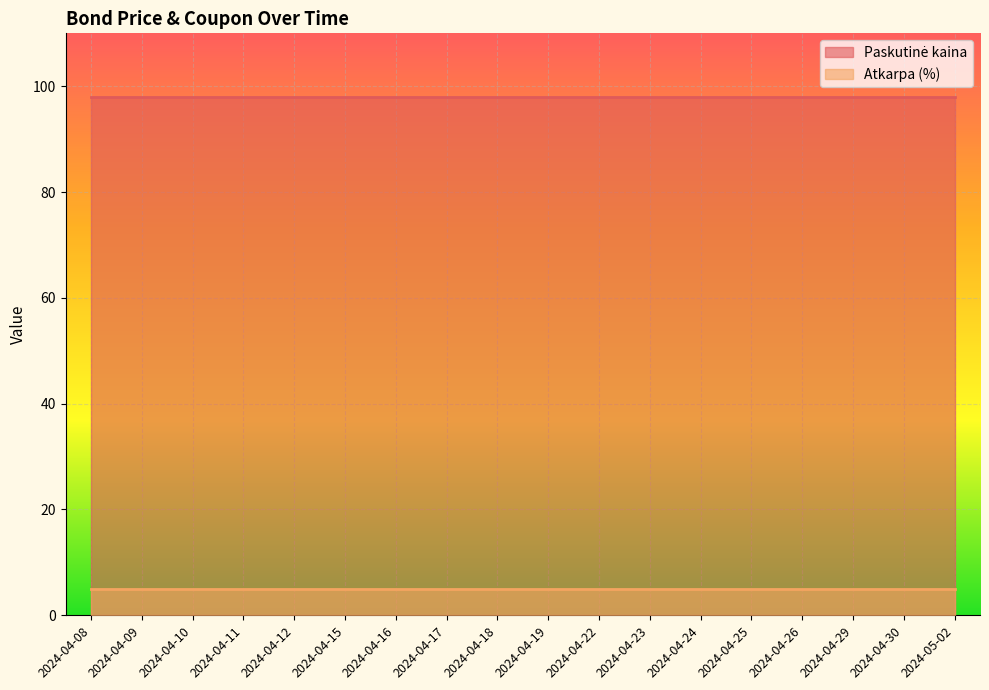

What are all the series names shown in the legend?

Paskutinė kaina, Atkarpa (%)